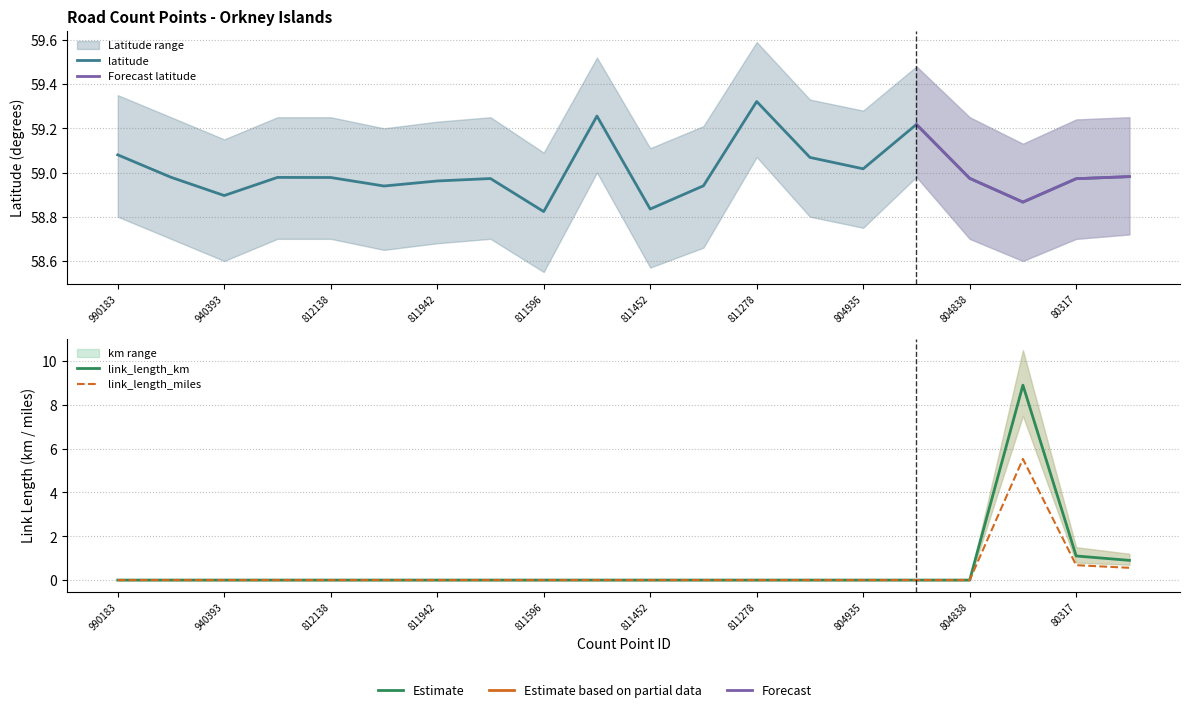

Which series has the largest total across all categories?

latitude